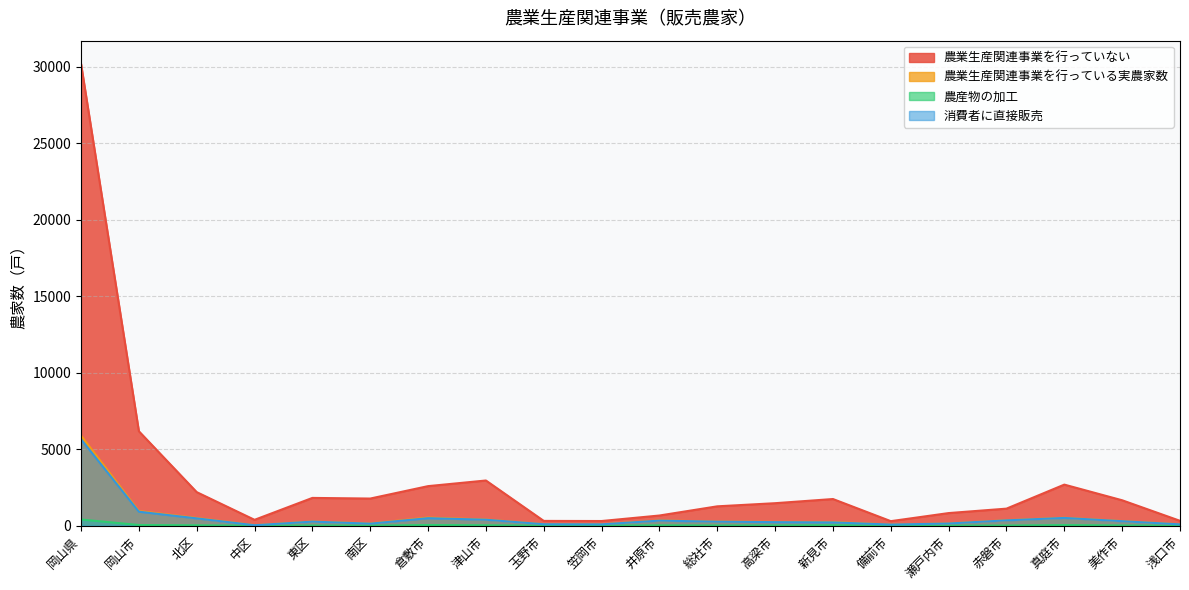

What is the maximum value shown in the chart?

30191